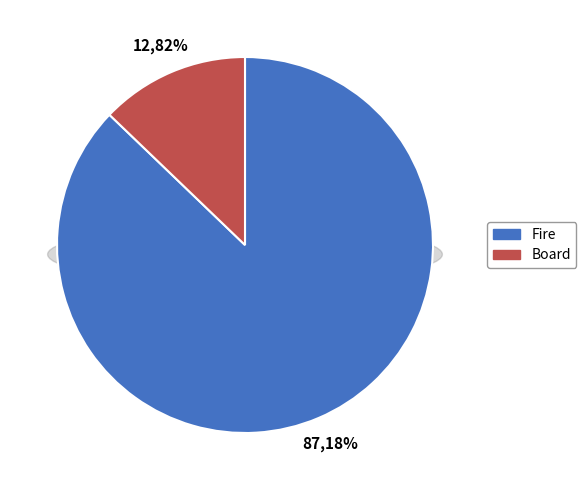

The Fire slice represents 81% of the pie. True or false?

False